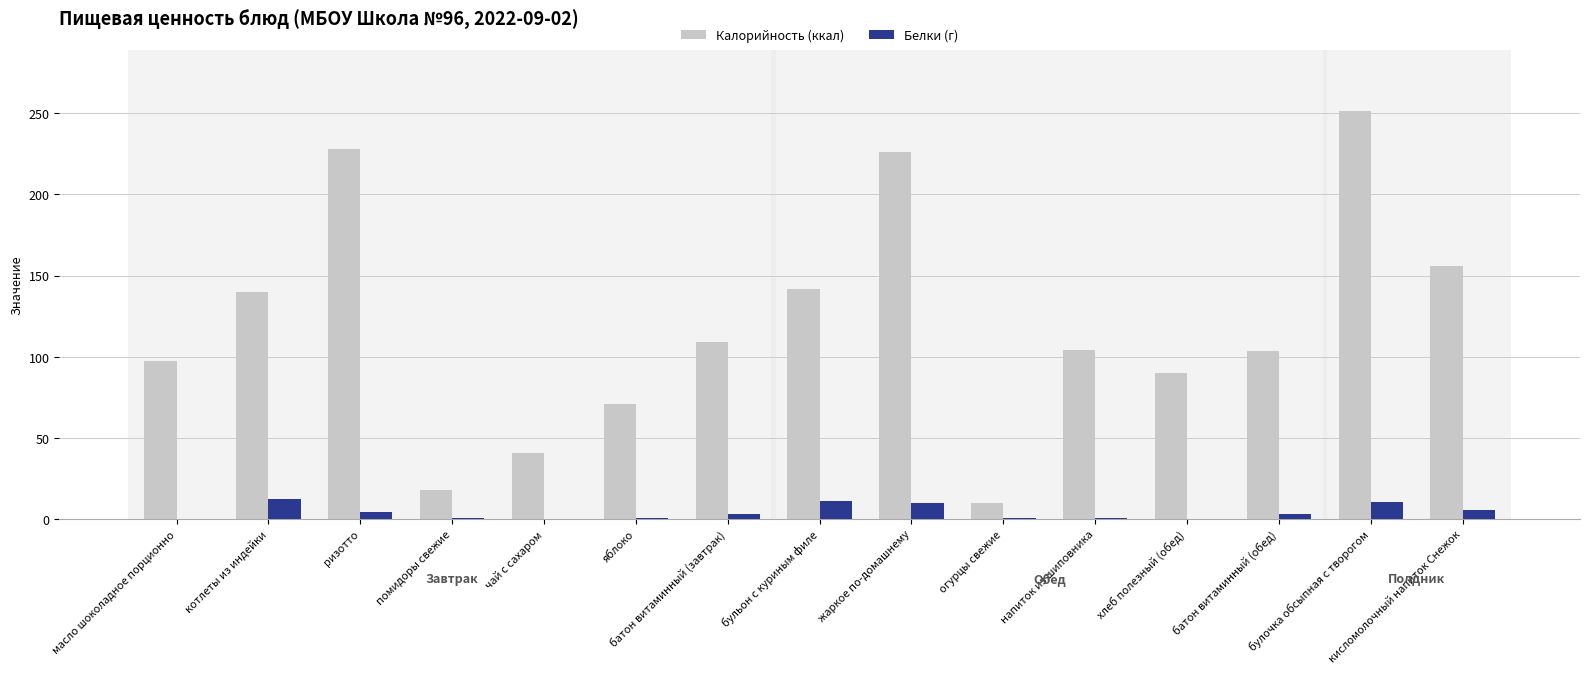

At which category does the chart reach its peak across all series?

булочка обсыпная с творогом